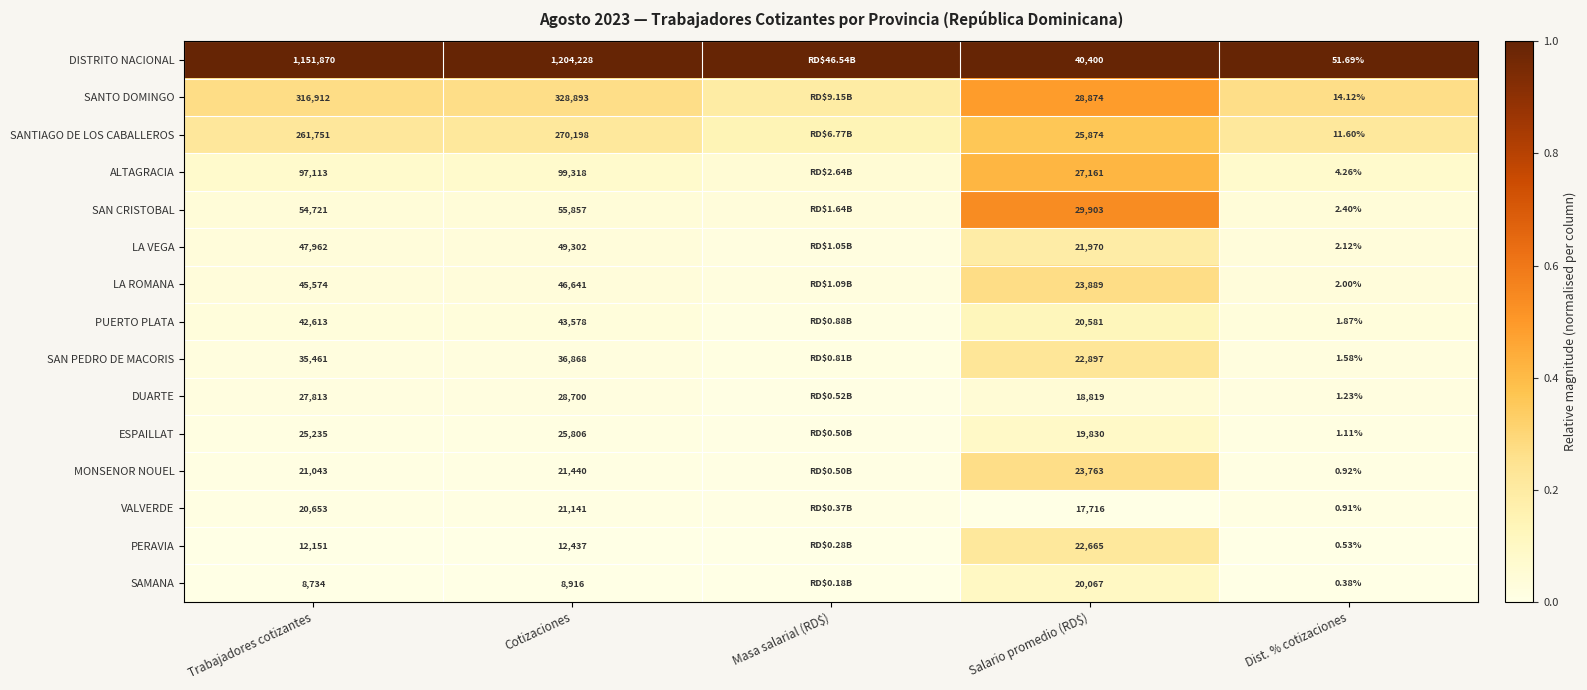

Rank the series at Trabajadores cotizantes from lowest to highest value.

SAMANA, PERAVIA, VALVERDE, MONSENOR NOUEL, ESPAILLAT, DUARTE, SAN PEDRO DE MACORIS, PUERTO PLATA, LA ROMANA, LA VEGA, SAN CRISTOBAL, ALTAGRACIA, SANTIAGO DE LOS CABALLEROS, SANTO DOMINGO, DISTRITO NACIONAL